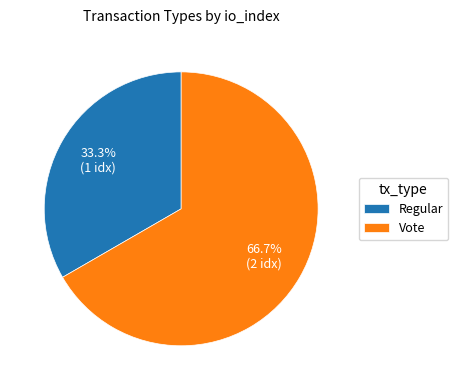

Which category has the biggest portion of the pie?

Vote